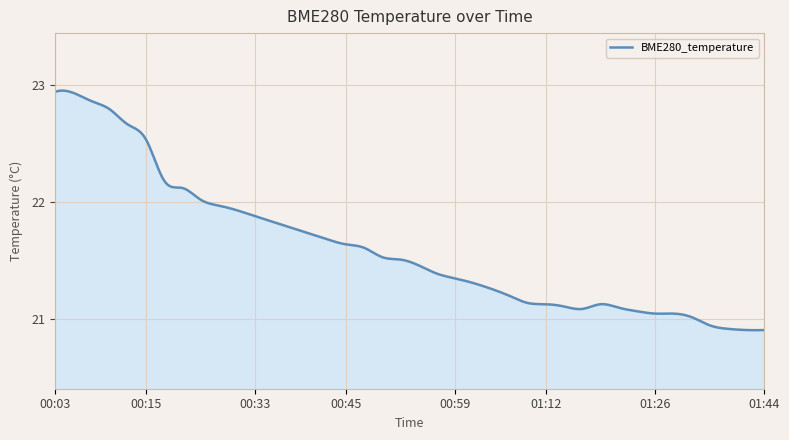

Is this an area chart (filled region under the line)?

Yes